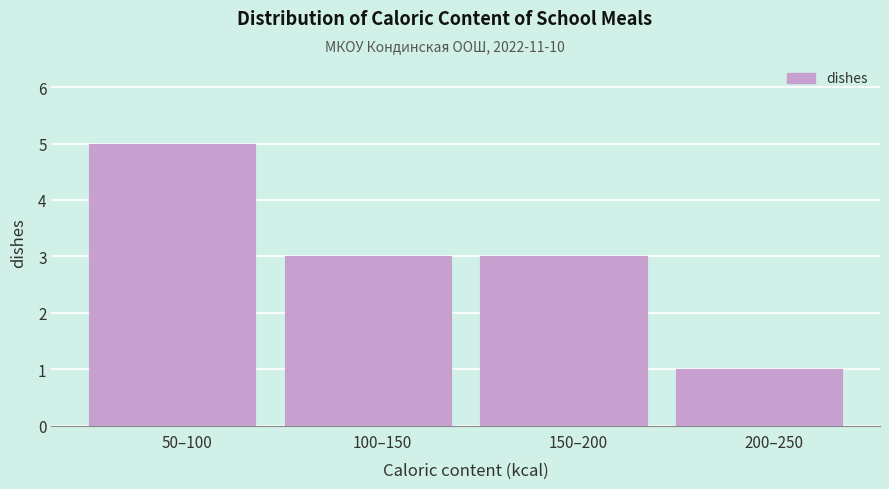

Reading left to right, transcribe all the data shown in this chart.

5	3	3	1